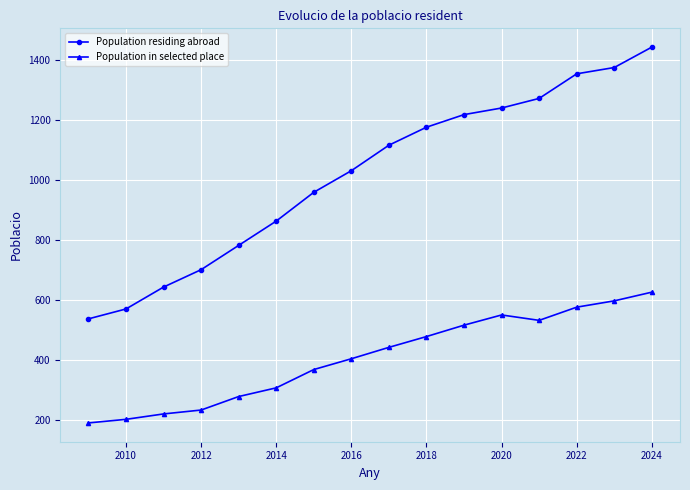

Reading left to right, transcribe all the data shown in this chart.

Population residing abroad: 536	569	642	700	781	862	958	1030	1115	1175	1217	1239	1271	1353	1374	1442
Population in selected place: 189	201	219	232	277	306	367	403	441	477	515	549	531	575	596	625